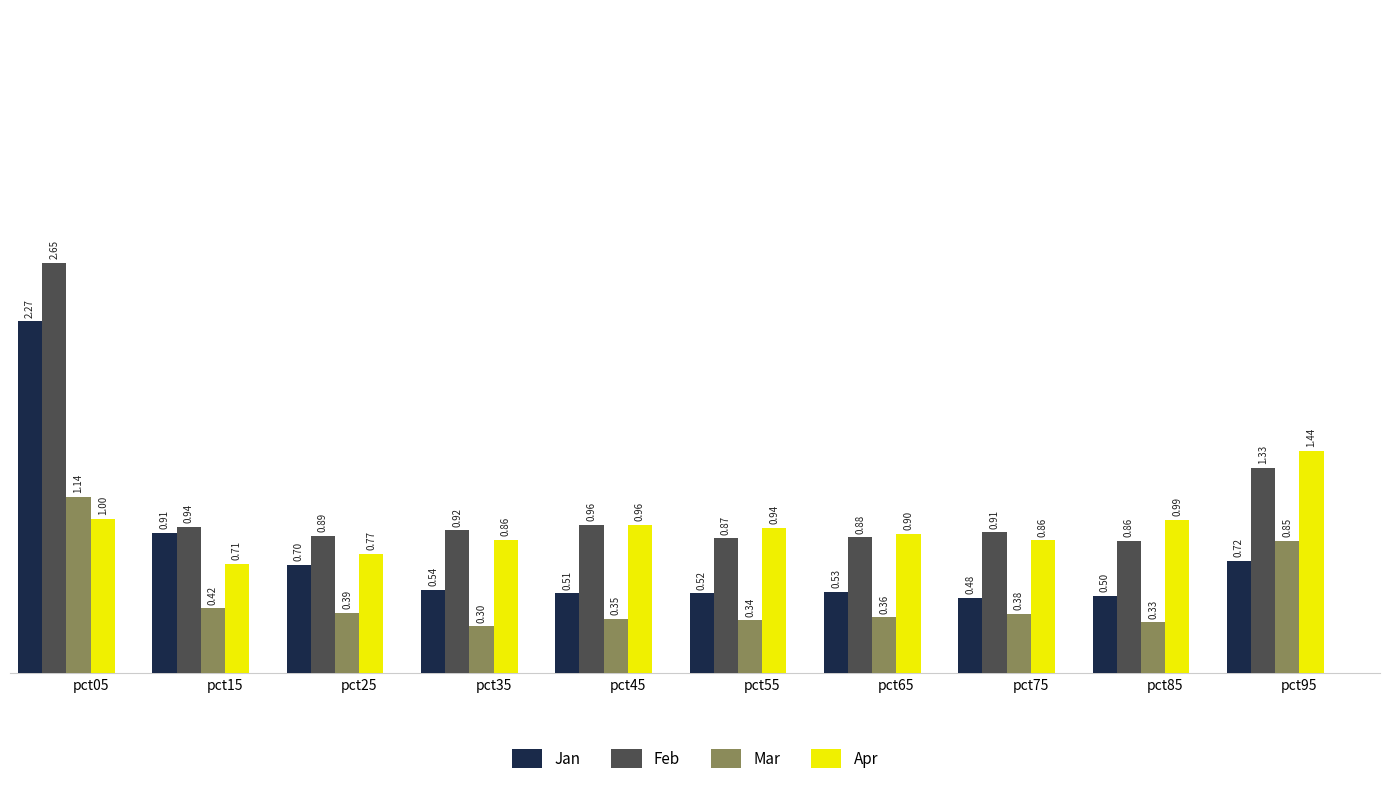

Which series changed the most between pct05 and pct45?

Jan